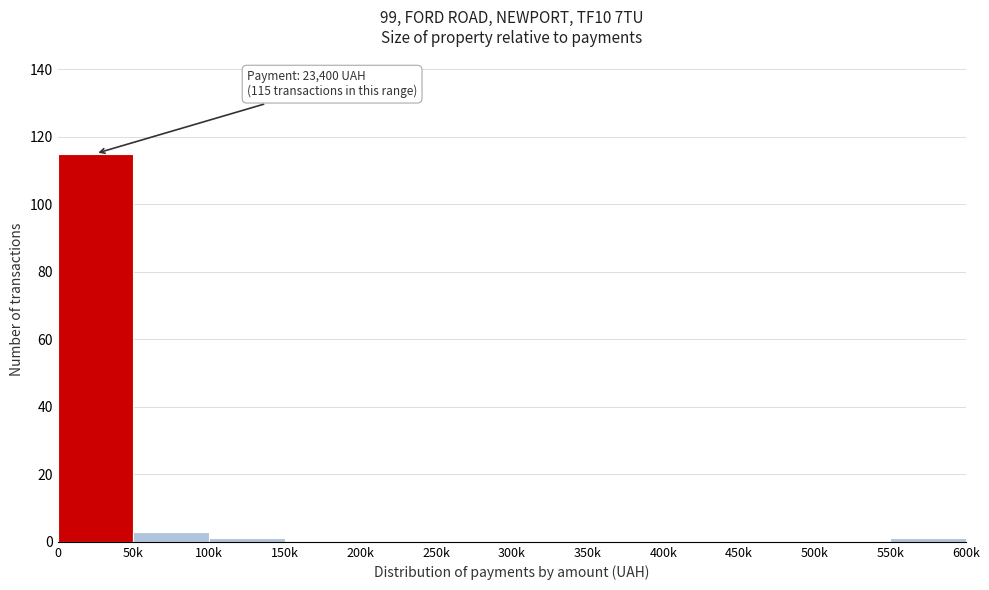

Reading left to right, what are all the values shown in this chart?

0=115	50k=3	100k=1	150k=0	200k=0	250k=0	300k=0	350k=0	400k=0	450k=0	500k=0	550k=1